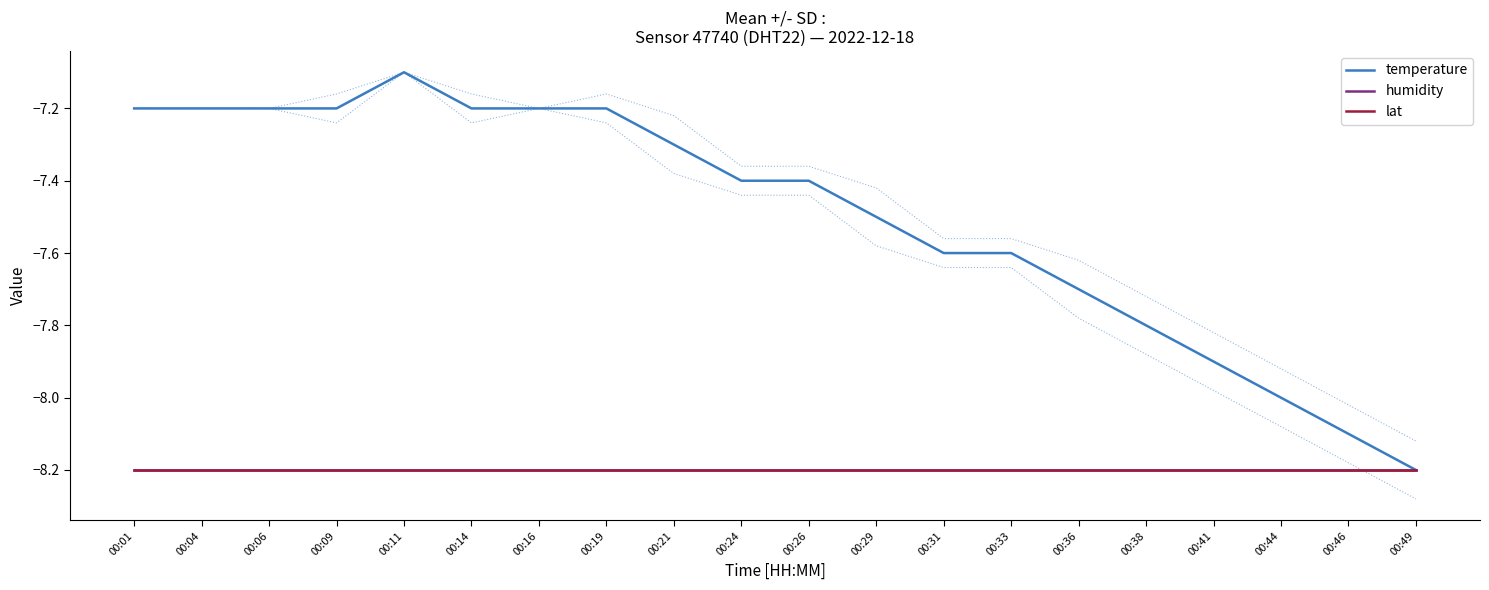

The temperature series shows -7.2 at 00:01. True or false?

True